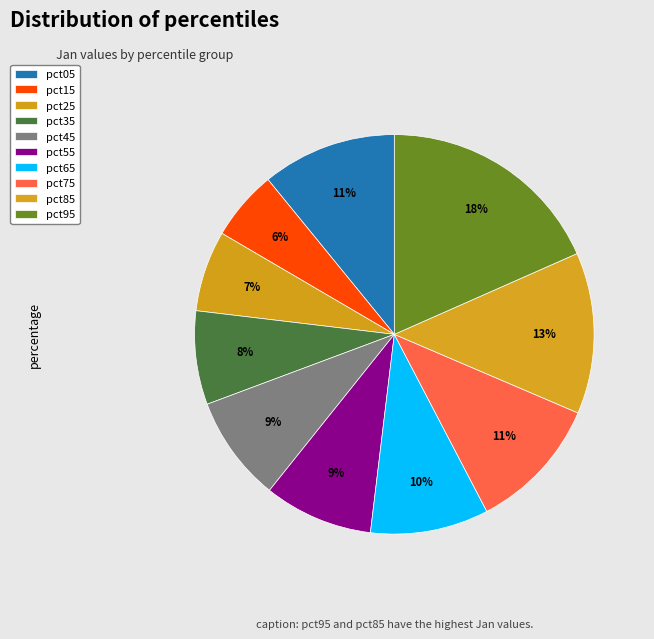

The pct65 slice represents 10% of the pie. True or false?

True